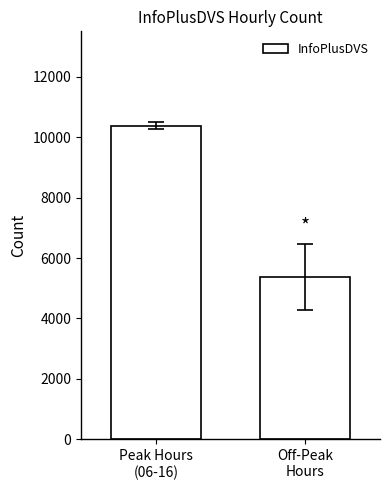

What is the label of the 2nd bar from the left?

Off-Peak
Hours